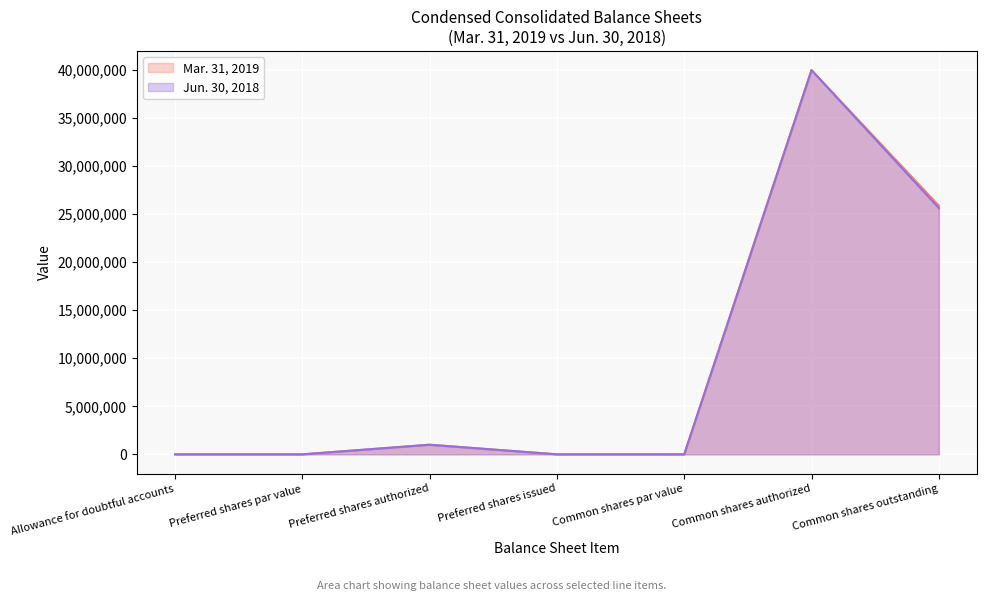

What position from the left is Common shares authorized?

6